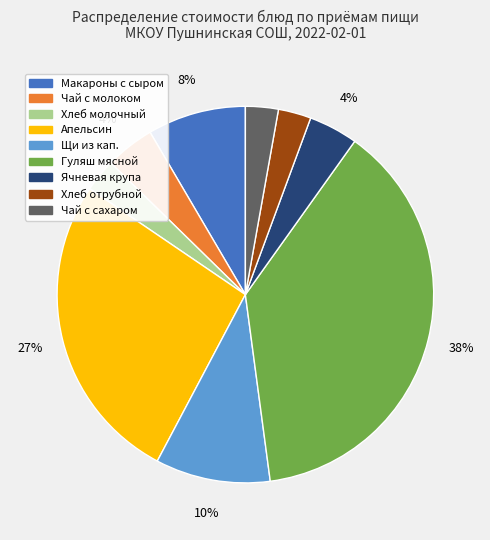

Is there a majority slice in this chart?

No